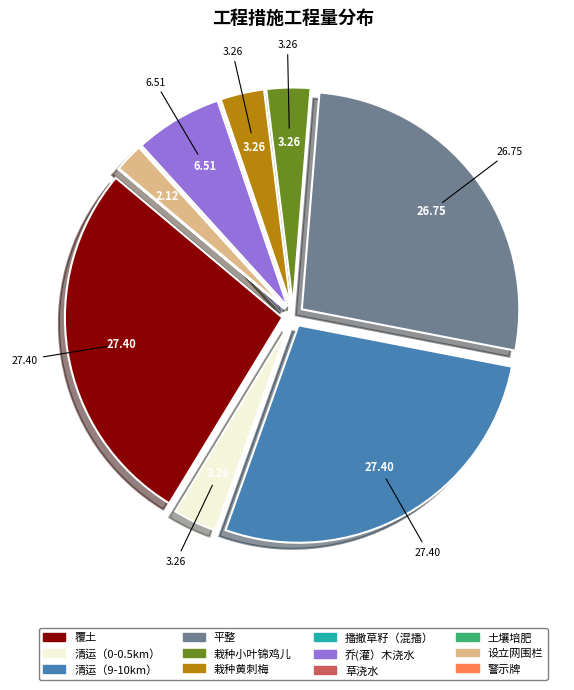

Is there a majority slice in this chart?

No